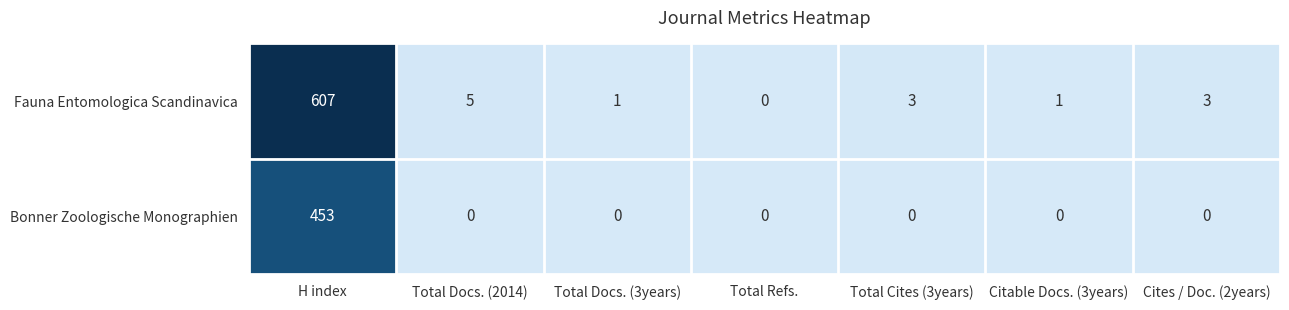

Which series has the largest total across all categories?

Fauna Entomologica Scandinavica